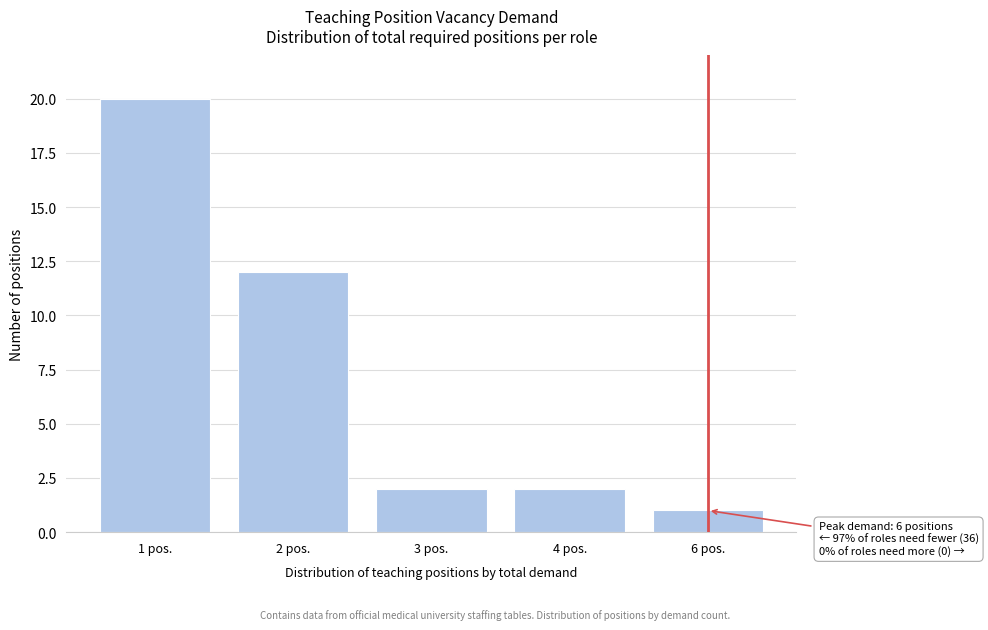

Reading left to right, what are all the values shown in this chart?

20	12	2	2	1